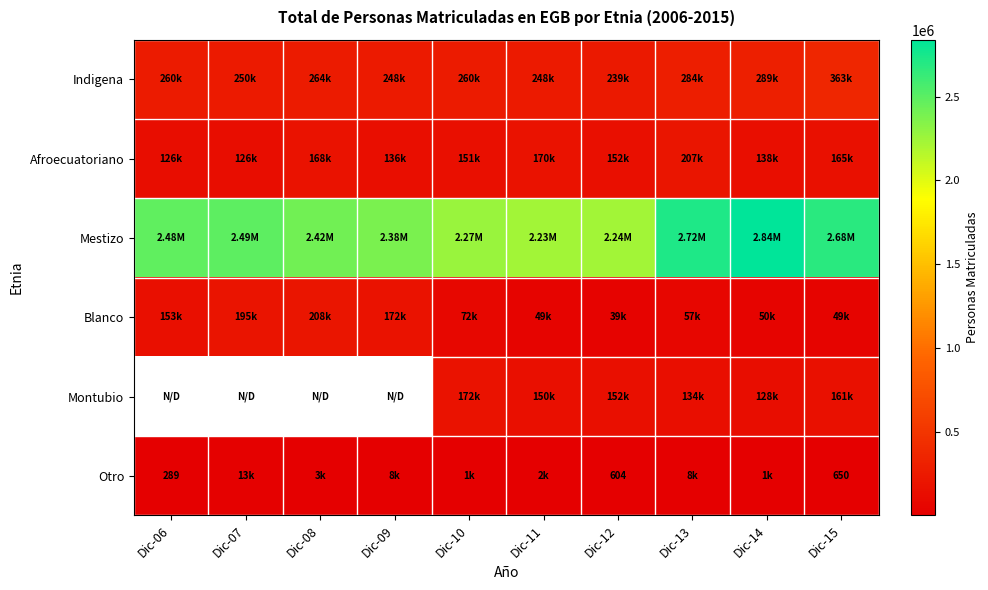

What is the difference between the second highest and minimum values in the Blanco series?

156266.5